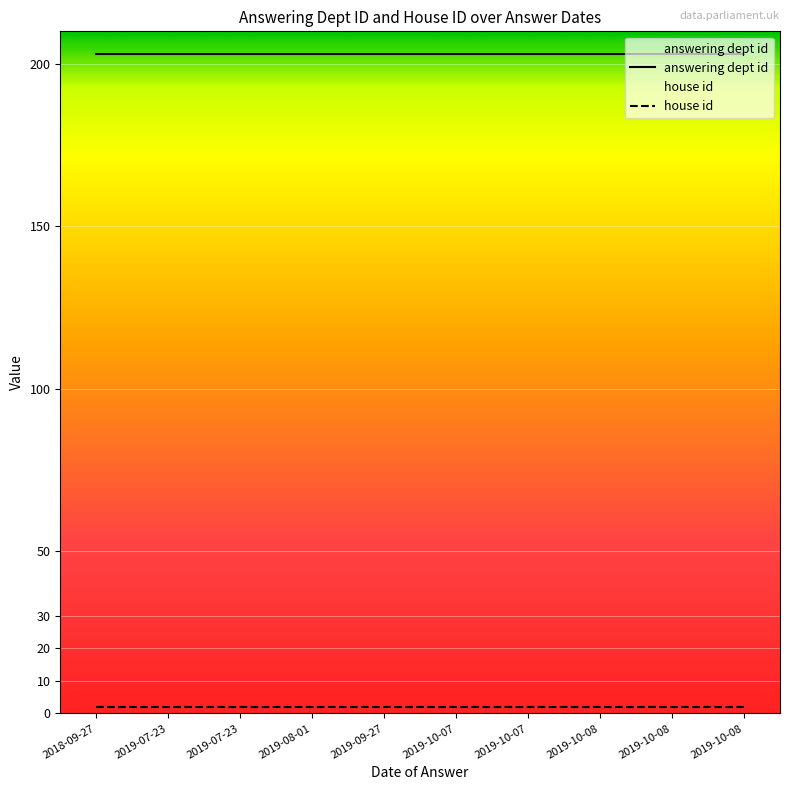

What is the total value across all series at 2019-10-07?

205